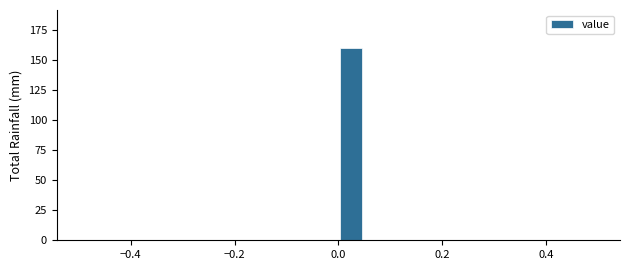

Read against the x-axis, roughly where is the centre of the tallest bar?

0.02